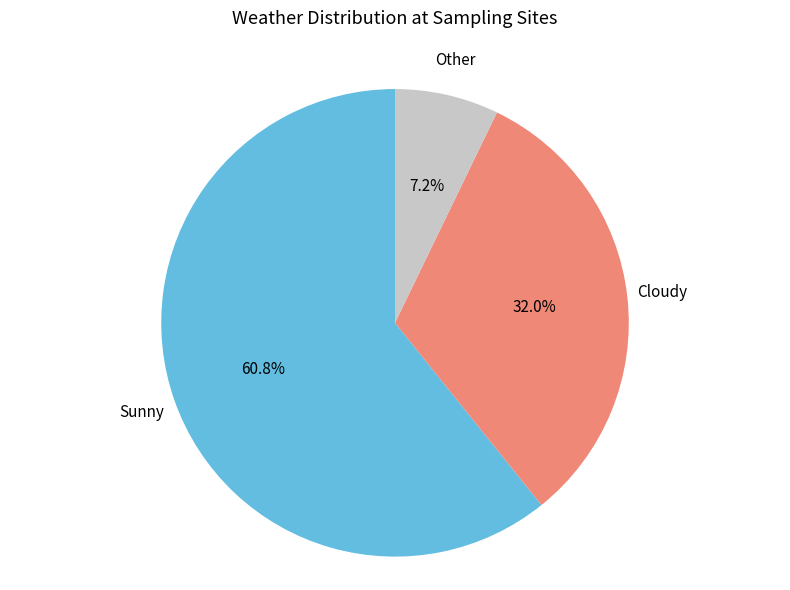

Does any single category account for the majority?

Yes